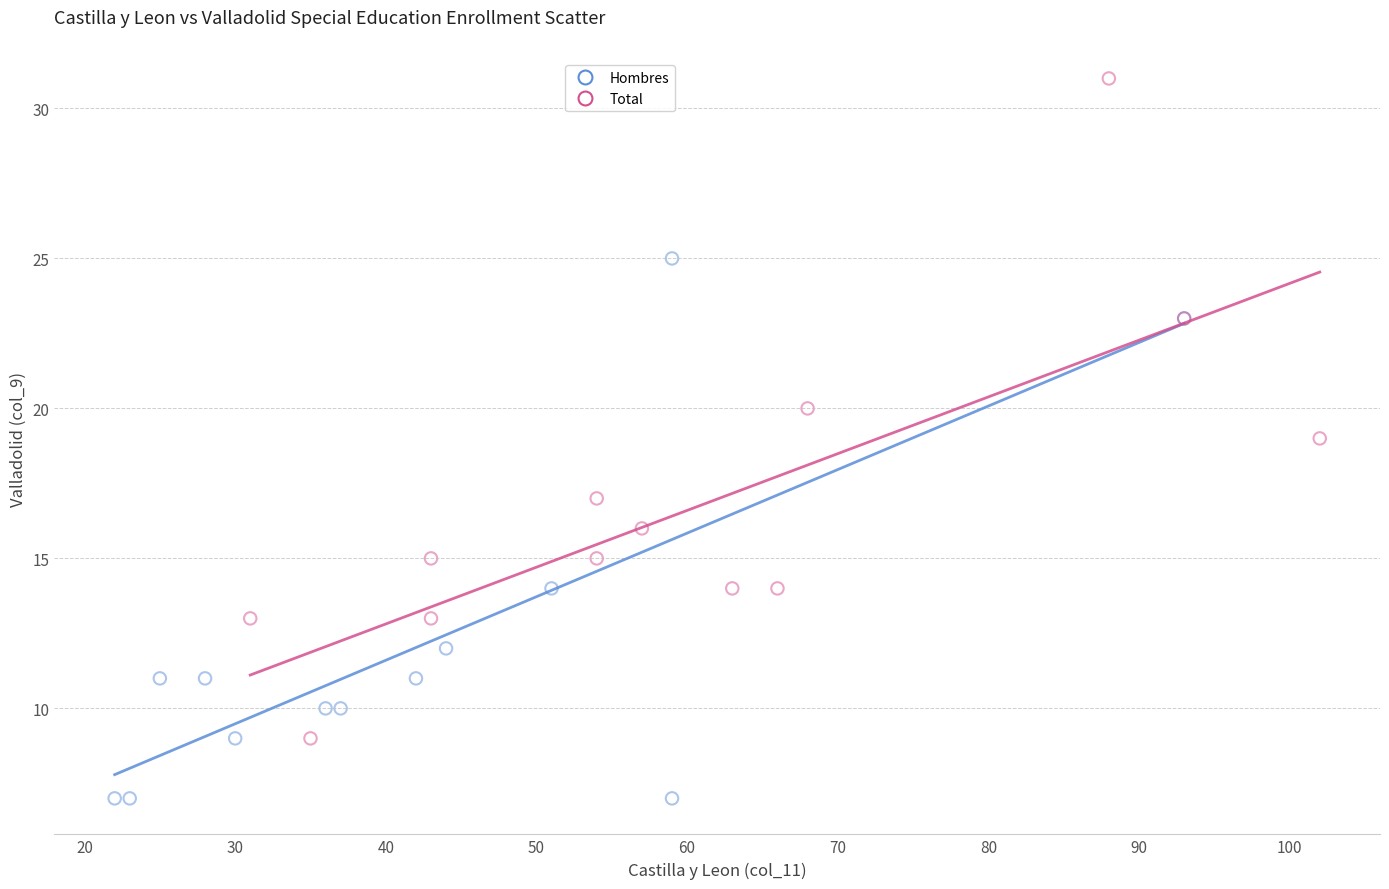

Which series has the widest spread of Y values?

Total